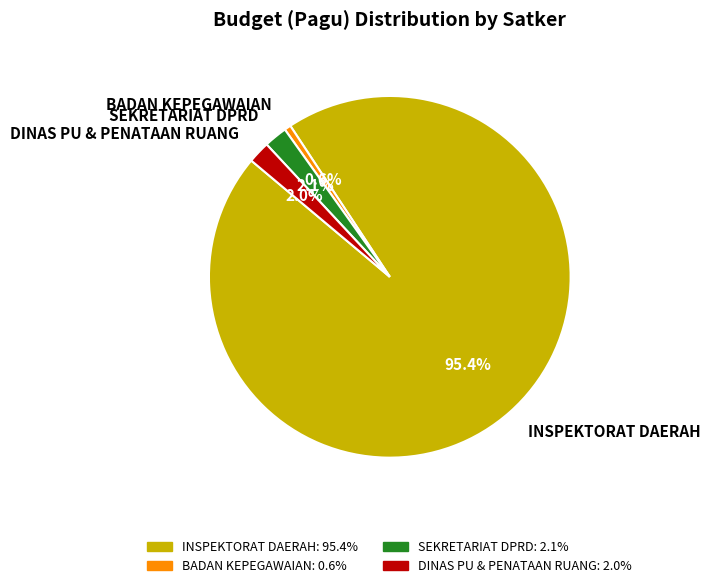

Between SEKRETARIAT DPRD and BADAN KEPEGAWAIAN, which is larger?

SEKRETARIAT DPRD